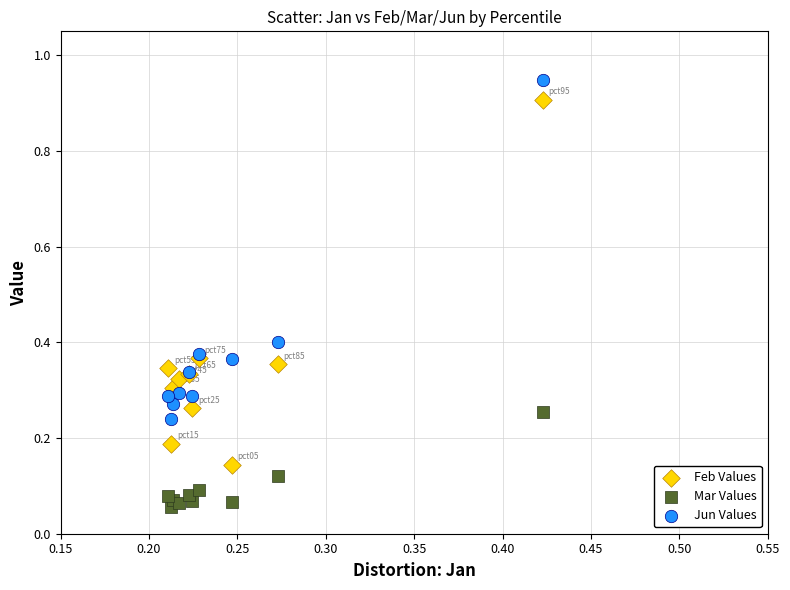

Which series contains the lowest Y value?

Mar Values